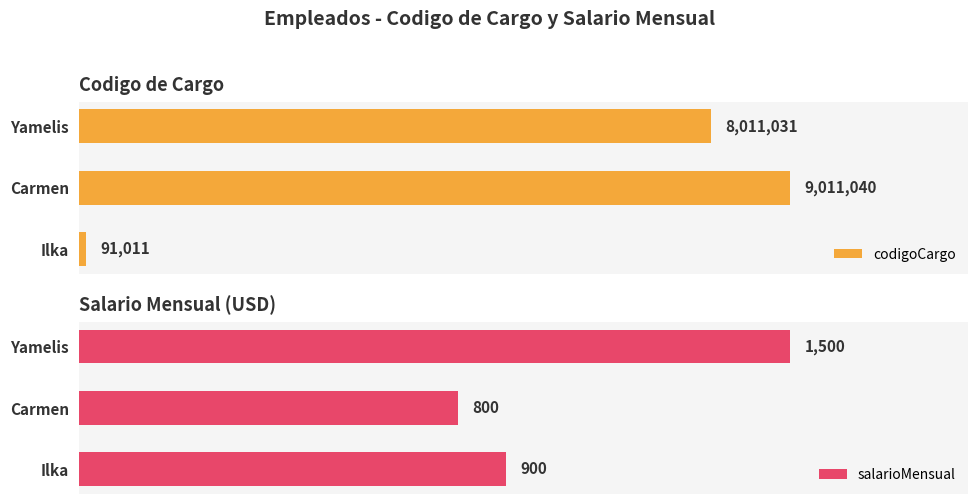

Reading left to right, extract all data points from this chart.

codigoCargo: 91011	9011040	8011031
salarioMensual: 900	800	1500